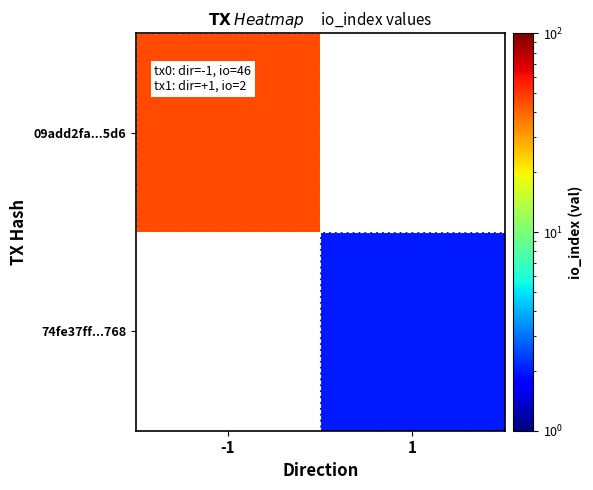

List the labels in order of 09add2fa...5d6 value, smallest first.

-1, 1